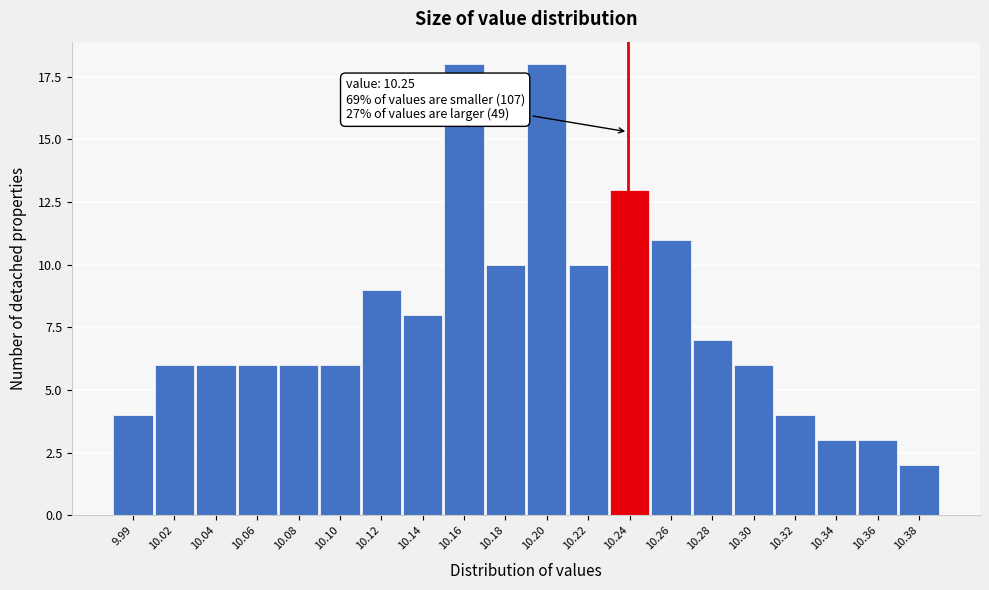

Reading left to right, transcribe all the data shown in this chart.

9.99=4	10.02=6	10.04=6	10.06=6	10.08=6	10.10=6	10.12=9	10.14=8	10.16=18	10.18=10	10.20=18	10.22=10	10.24=13	10.26=11	10.28=7	10.30=6	10.32=4	10.34=3	10.36=3	10.38=2